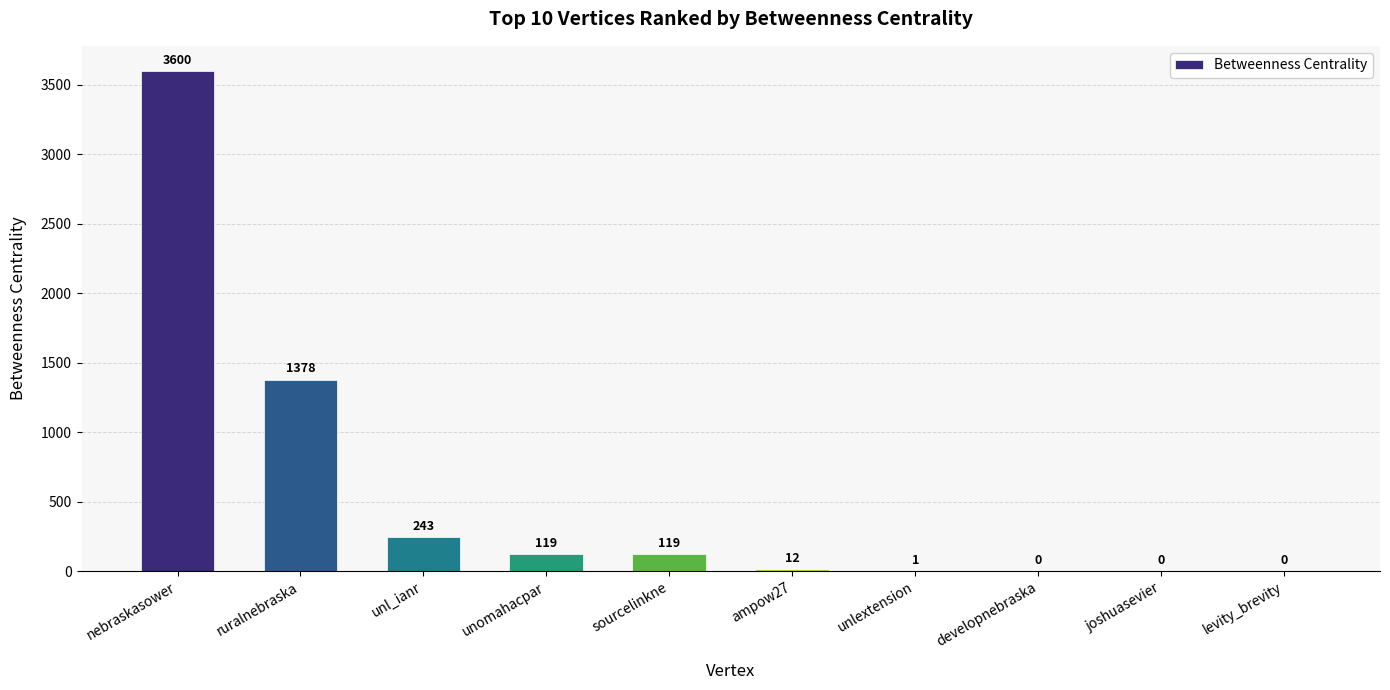

At which label is the value closest to 1800?

ruralnebraska